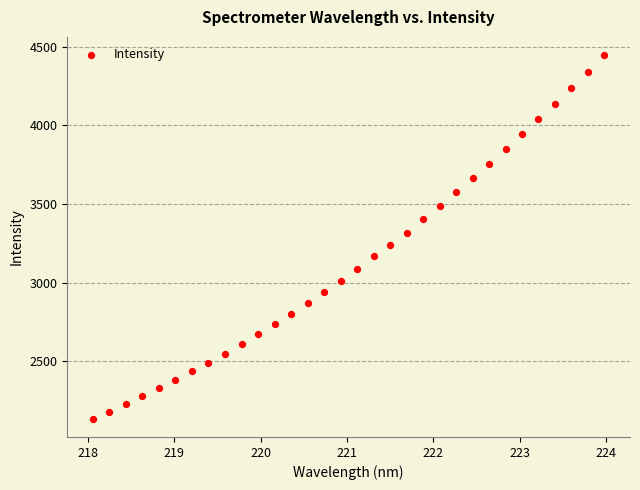

What is the range of X values (max minus min)?

5.9